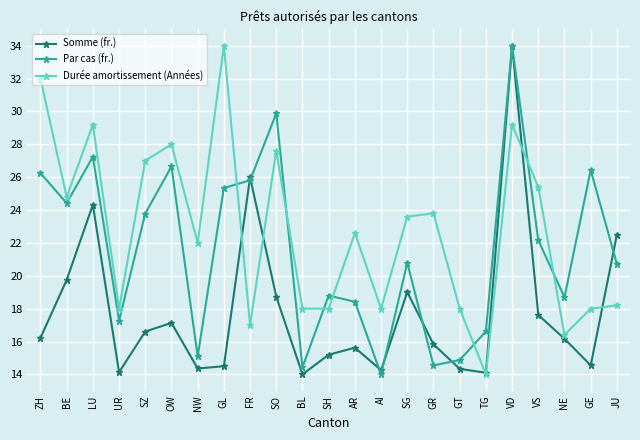

Rank the series by their average value, from highest to lowest.

Durée amortissement (Années), Par cas (fr.), Somme (fr.)